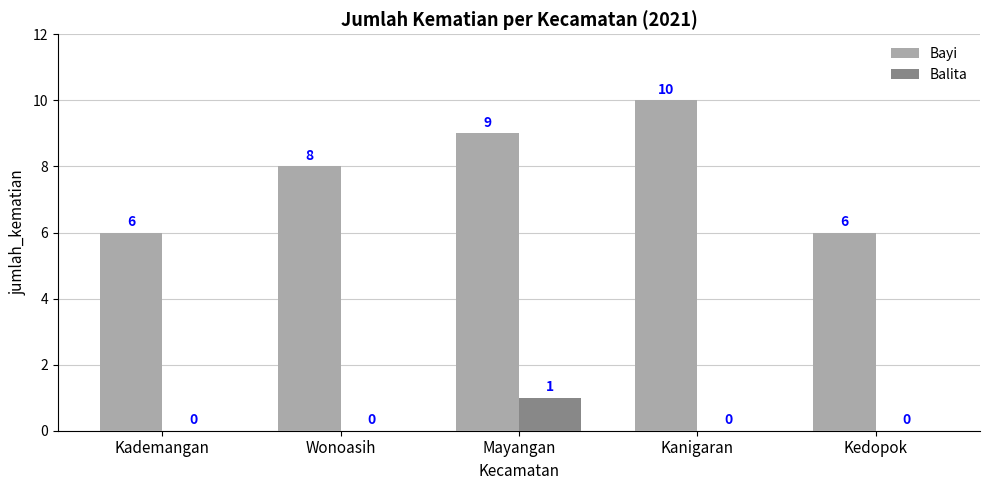

What is the total value across all series at Kanigaran?

10